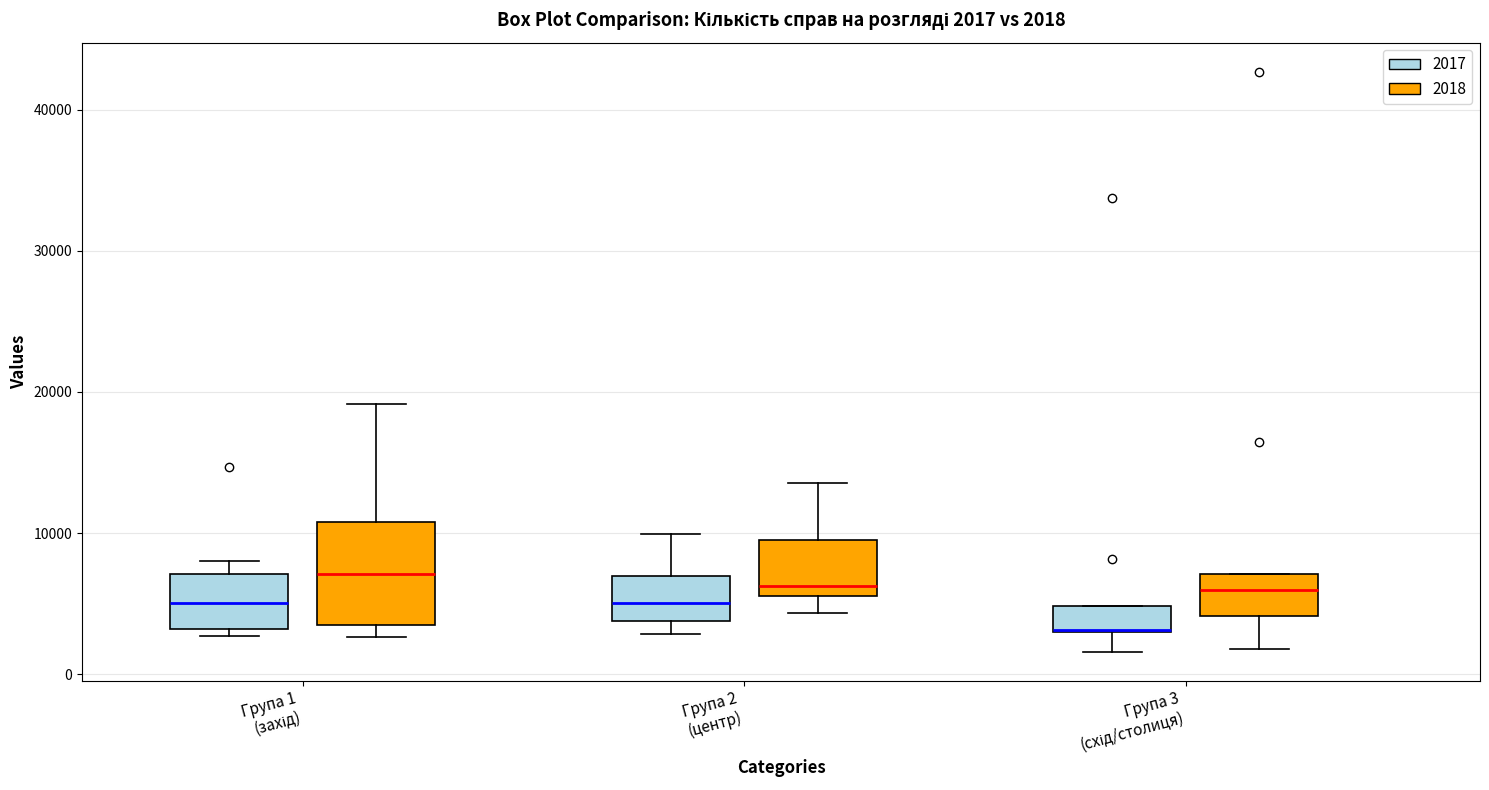

Comparing the boxes themselves (not the whiskers), which one is the tallest?

Група 1 (захід) (2018)